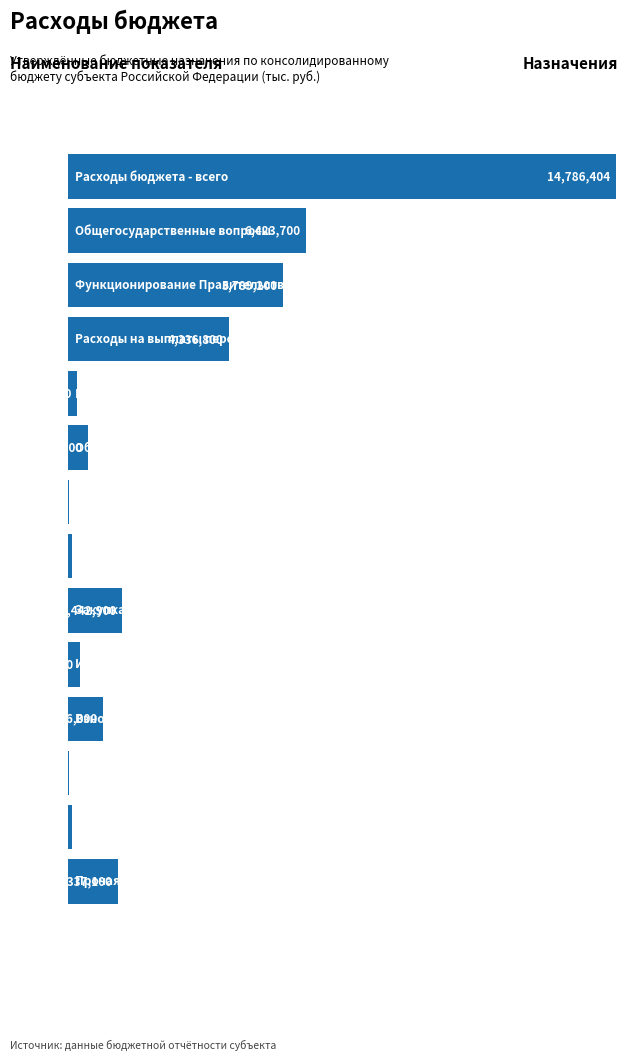

What is the maximum value shown in the chart?

14786404